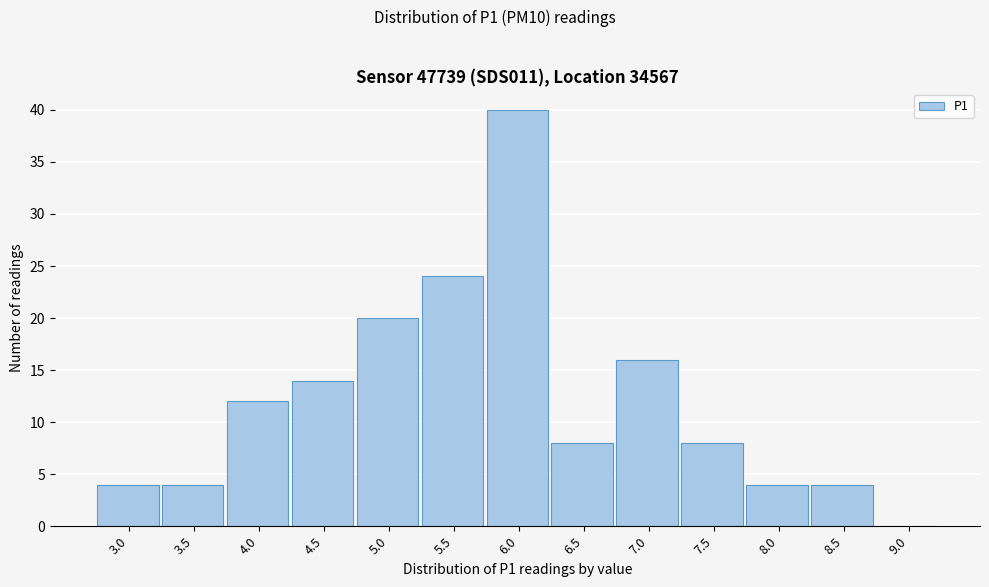

Reading right to left, list all the values displayed in this chart.

9.0=0	8.5=4	8.0=4	7.5=8	7.0=16	6.5=8	6.0=40	5.5=24	5.0=20	4.5=14	4.0=12	3.5=4	3.0=4